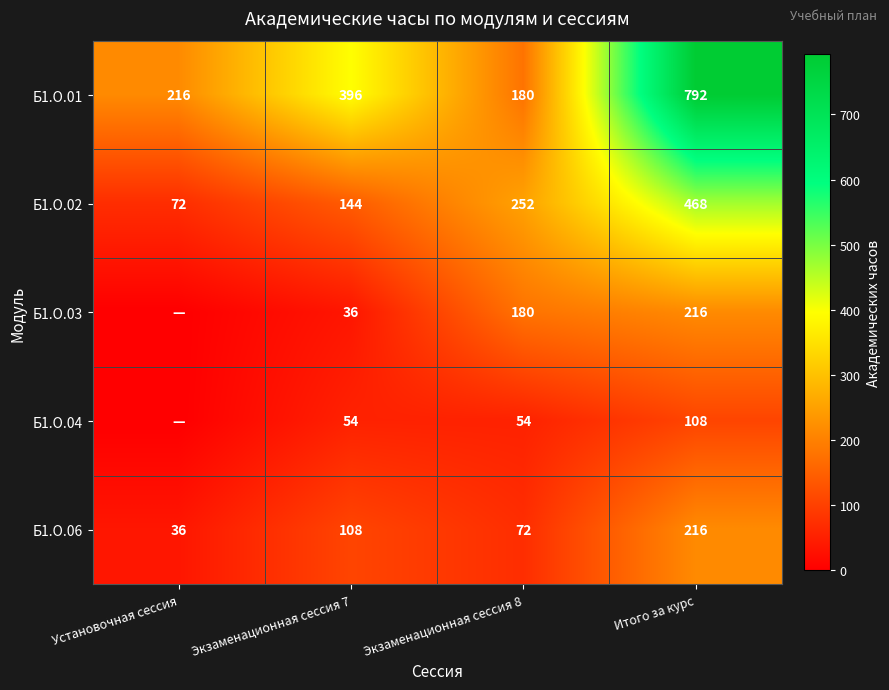

Between Экзаменационная сессия 7 and Итого за курс, which series saw the biggest shift?

Б1.О.01